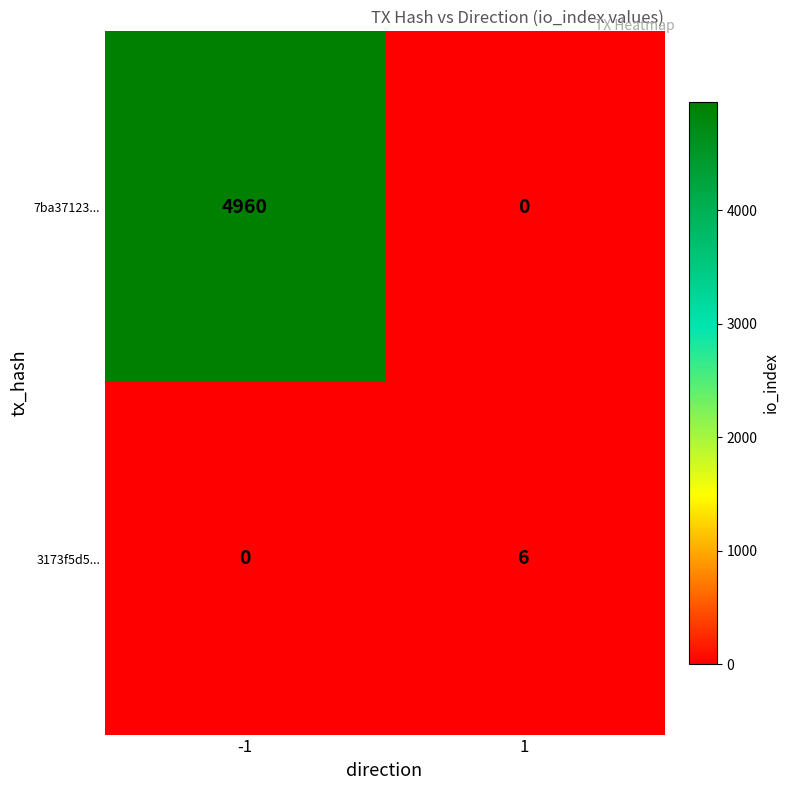

Reading left to right, transcribe all the data shown in this chart.

7ba37123...: -1=4960	1=0
3173f5d5...: -1=0	1=6